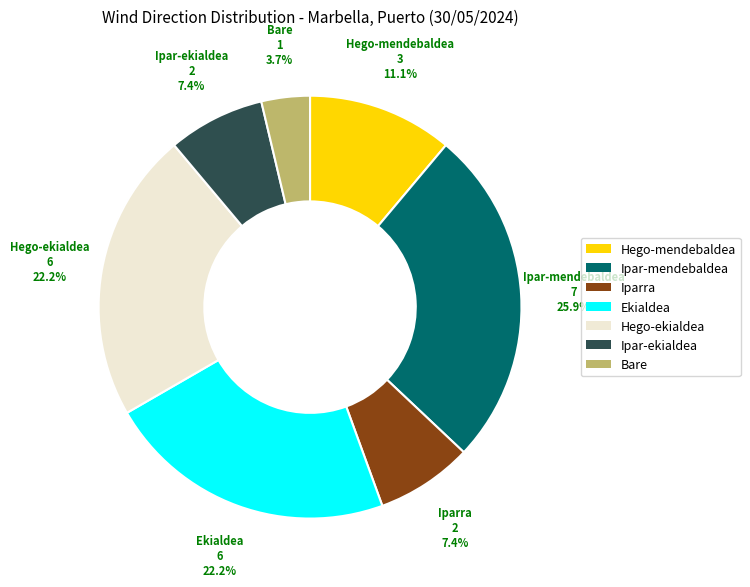

Count the number of slices in the pie.

7